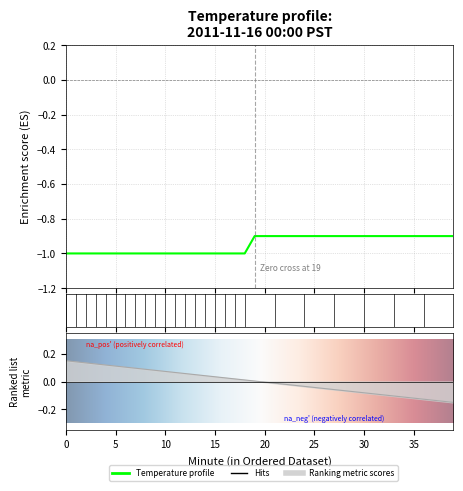

How many categories are shown in the chart?

40